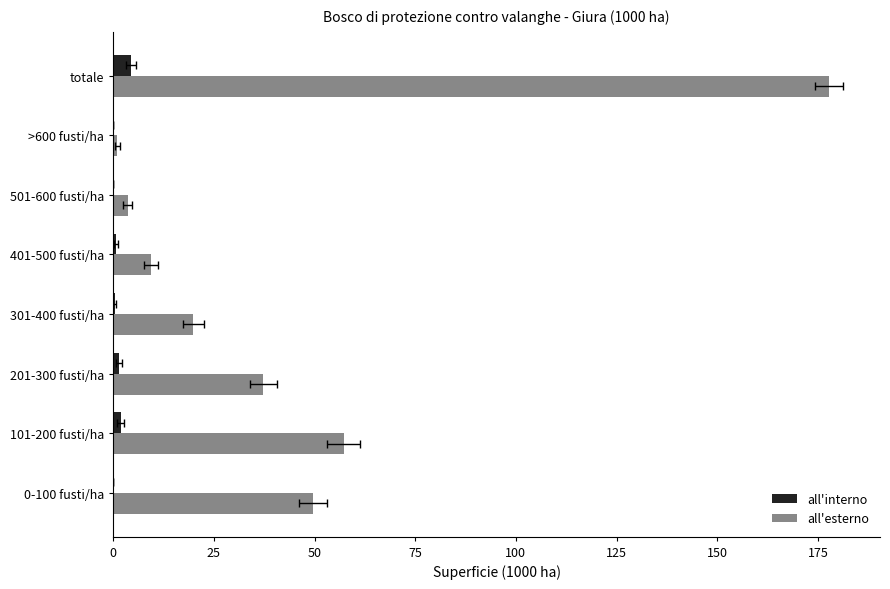

What is the value of the all'esterno bar at the 4th from the left?

19.9